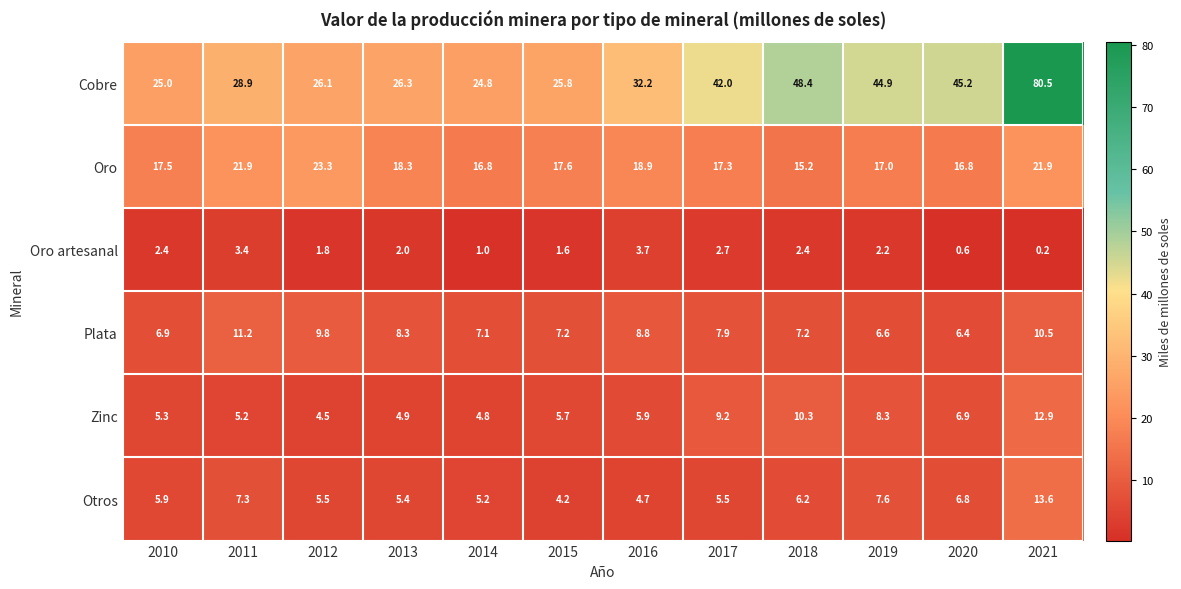

Which series has the widest spread of values?

Cobre